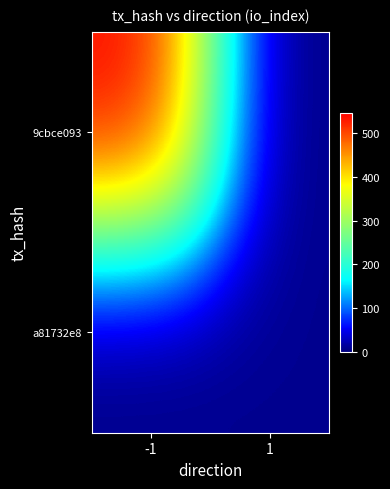

Between 1 and -1, which is larger?

-1